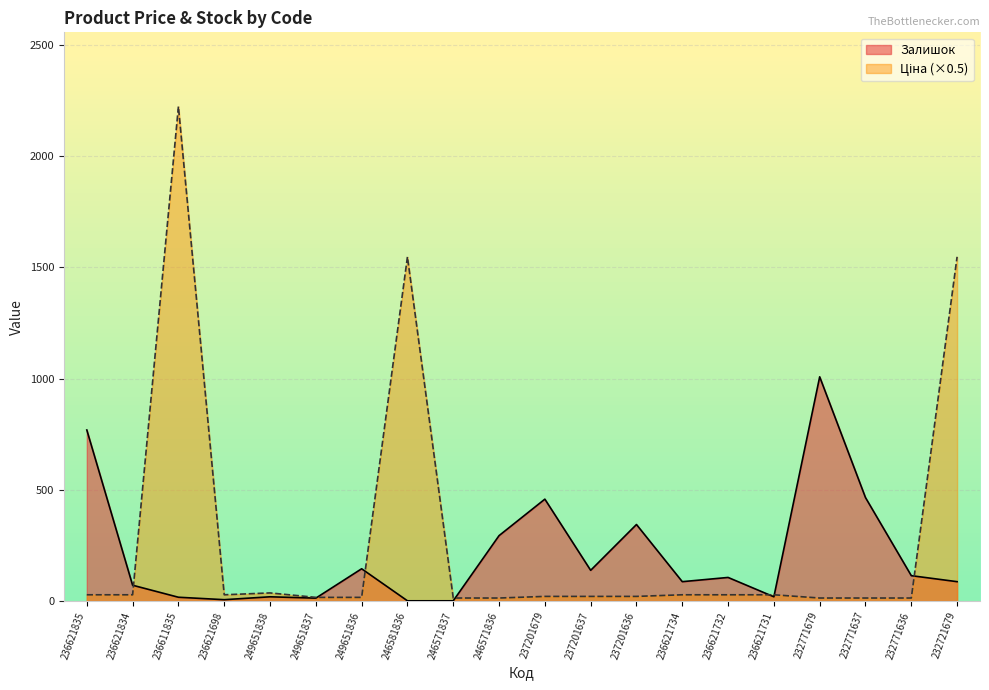

Rank the categories by Ціна value from lowest to highest.

246571837, 246571836, 232771679, 232771637, 232771636, 249651837, 249651836, 237201679, 237201637, 237201636, 236621835, 236621834, 236621698, 236621734, 236621732, 236621731, 249651838, 246581836, 232721679, 236611835